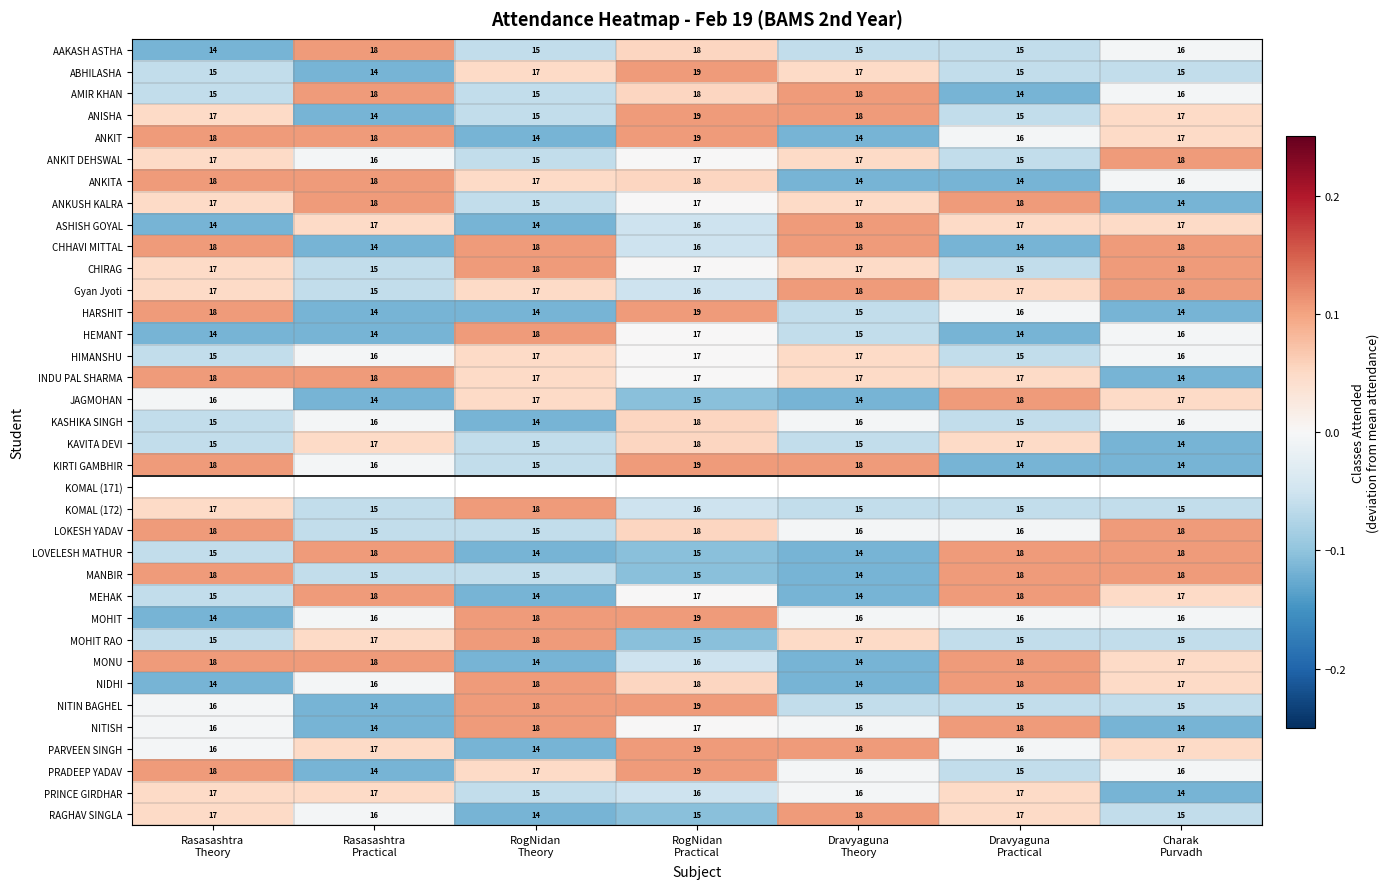

How many data points does each series have?

7